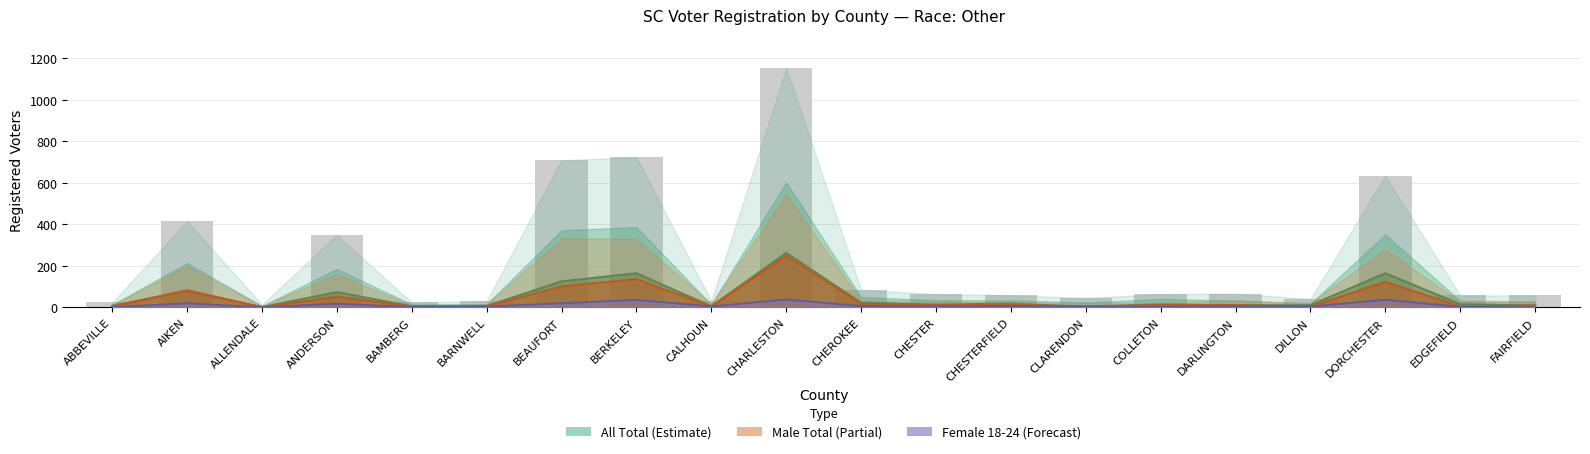

What is the difference between the Female 18-24 values at DORCHESTER and CHESTERFIELD?

30